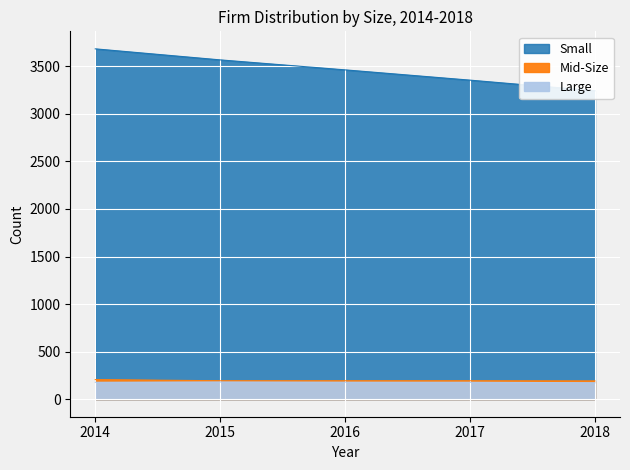

Which series has the largest total across all categories?

Small